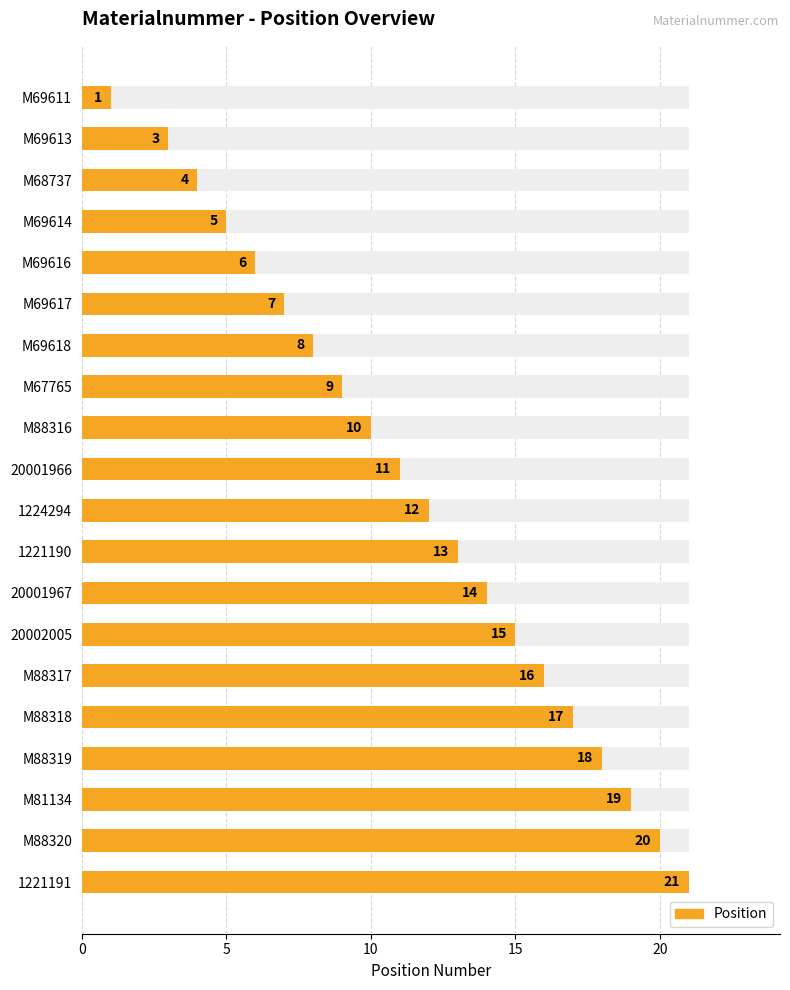

What is the difference between the second highest and minimum values?

19